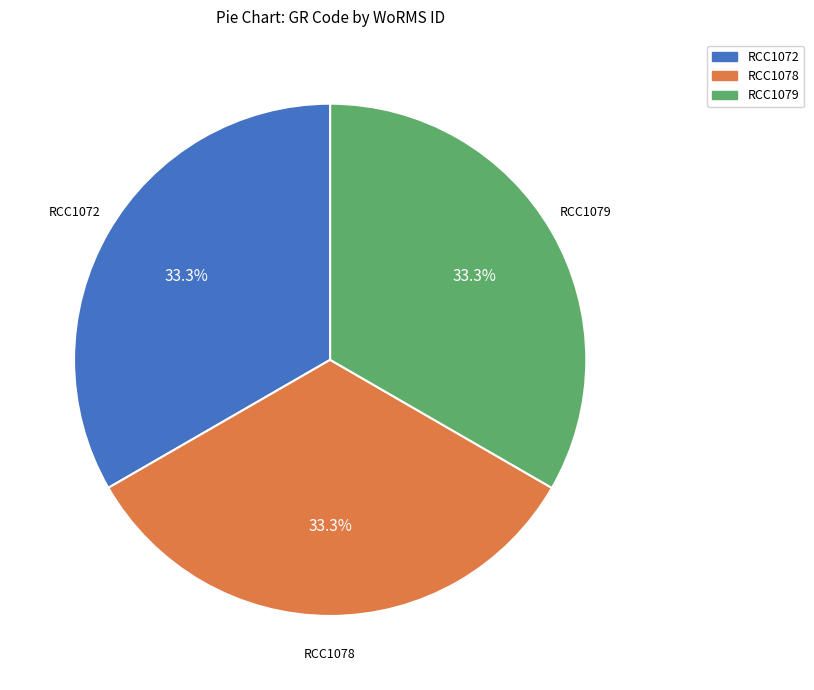

Approximately how many times larger is the value at RCC1072 compared to RCC1078?

1.0